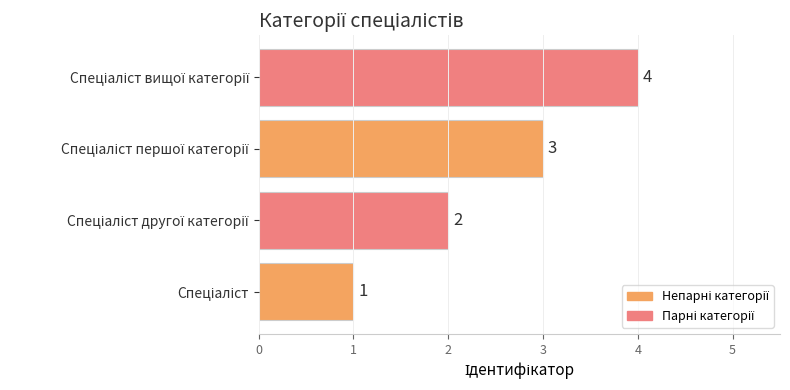

What is the difference between the maximum and minimum values?

3